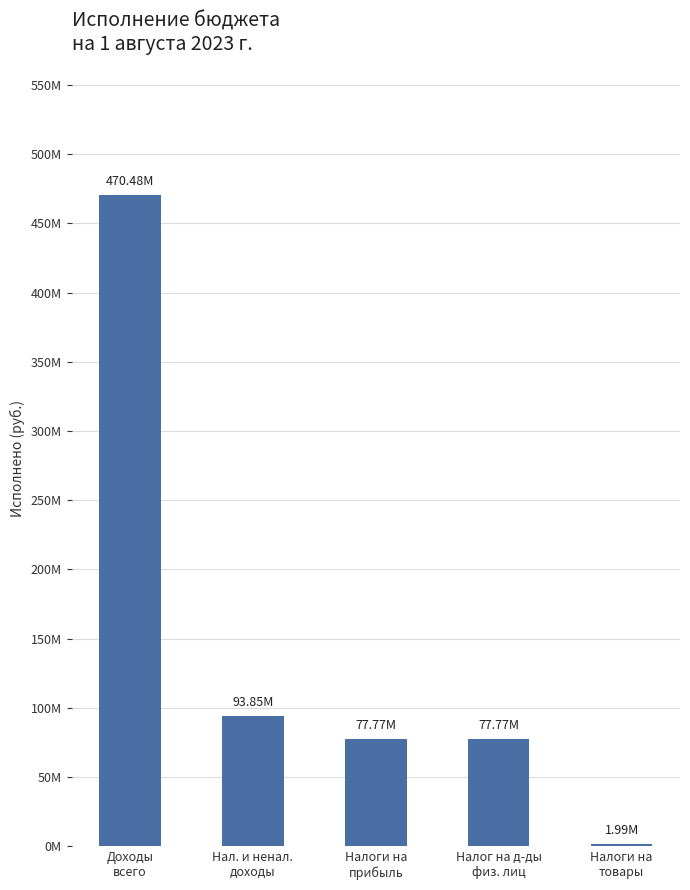

What is the difference between the values at Нал. и ненал.
доходы and Налоги на
прибыль?

16084241.0